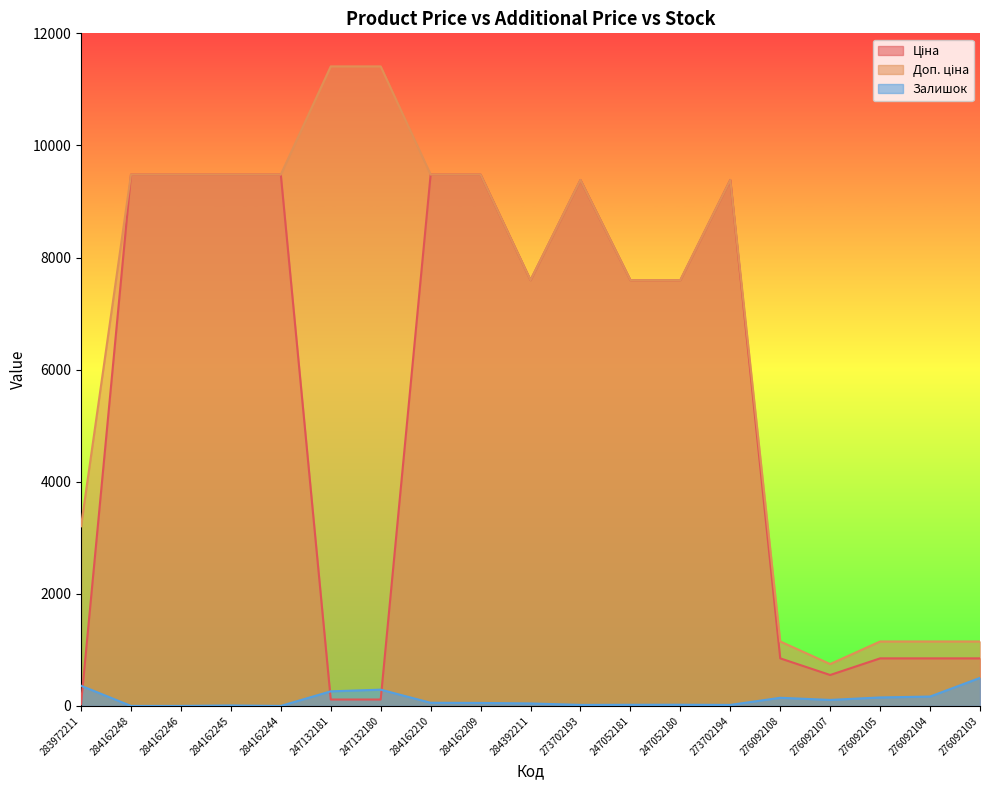

True or false: Доп. ціна and Залишок intersect in this chart.

False